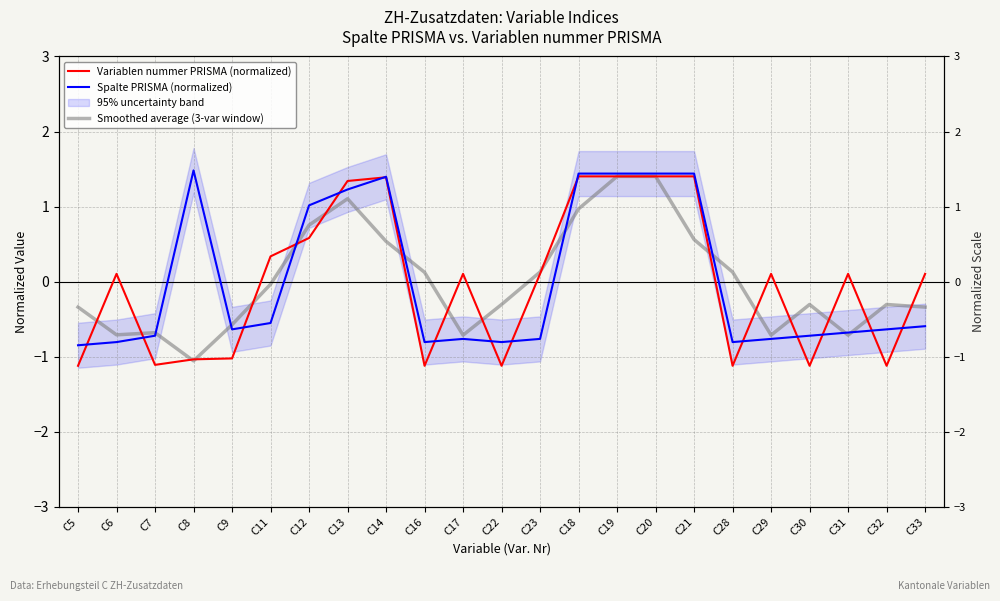

Between which two adjacent categories do Spalte PRISMA (normalized) and Smoothed average (3-var window) first intersect?

C7 and C8